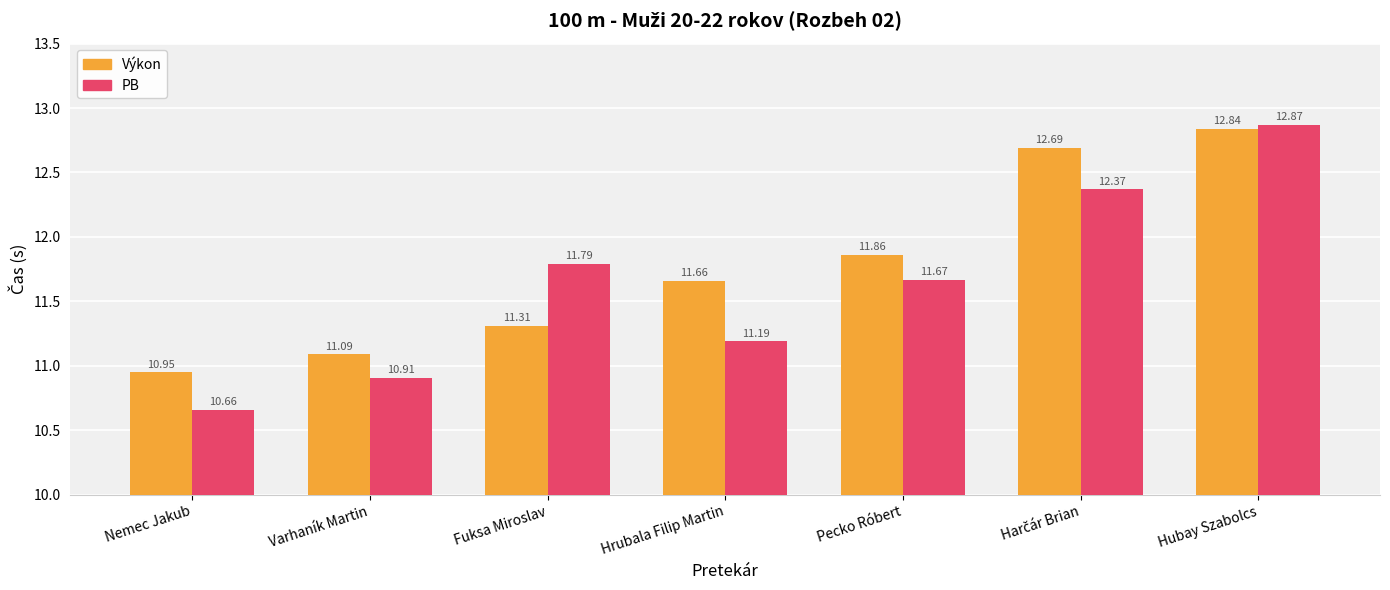

At which label does Výkon first exceed 11?

Varhaník Martin